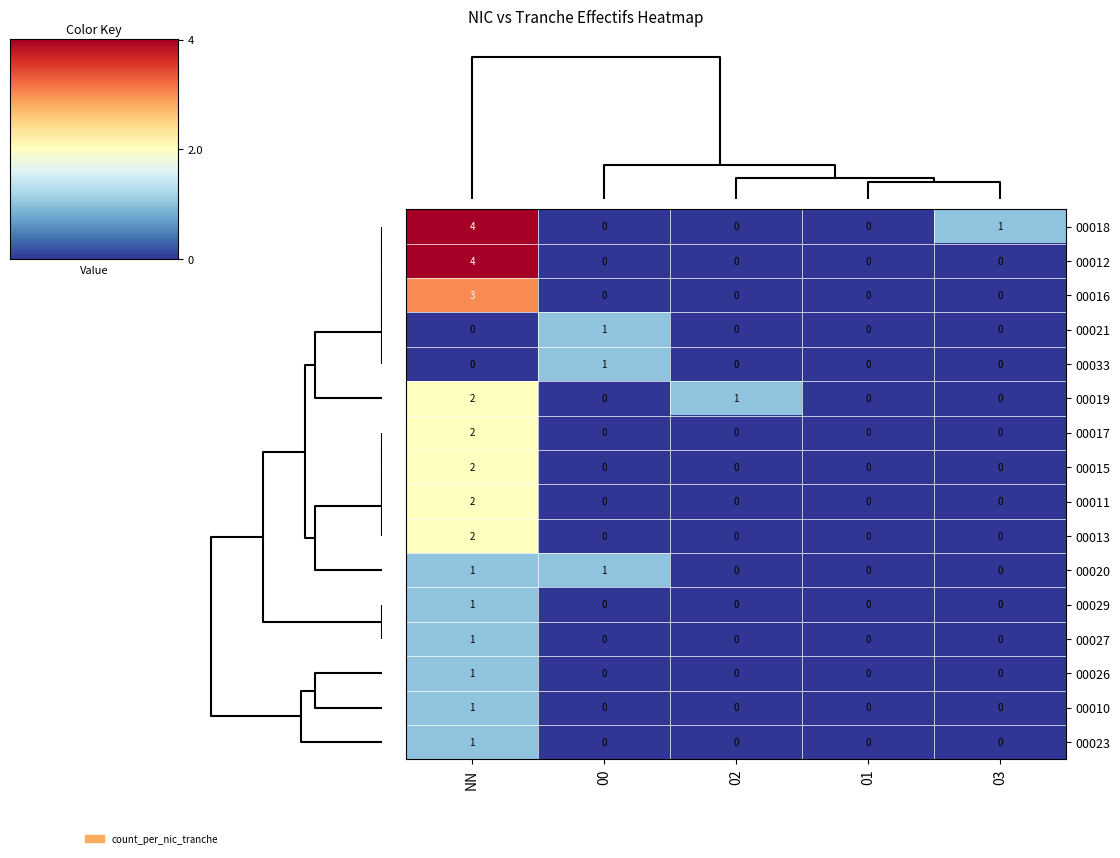

What is the highest value of the 00017 series?

2